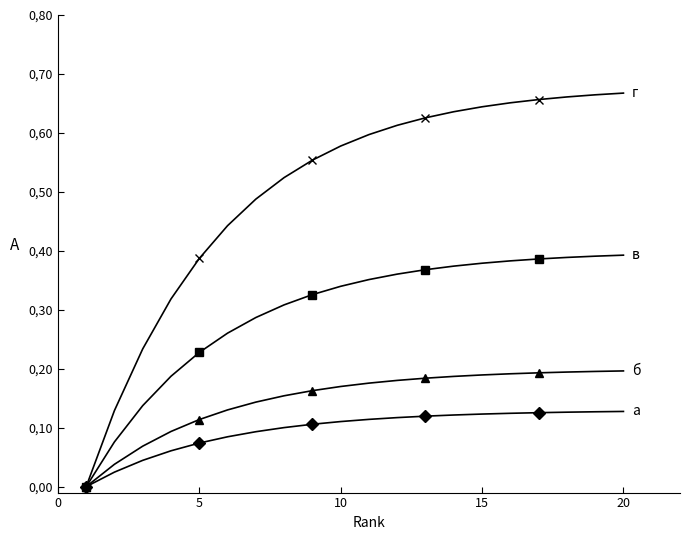

At 0, list the series in order from smallest to largest.

г, в, б, а